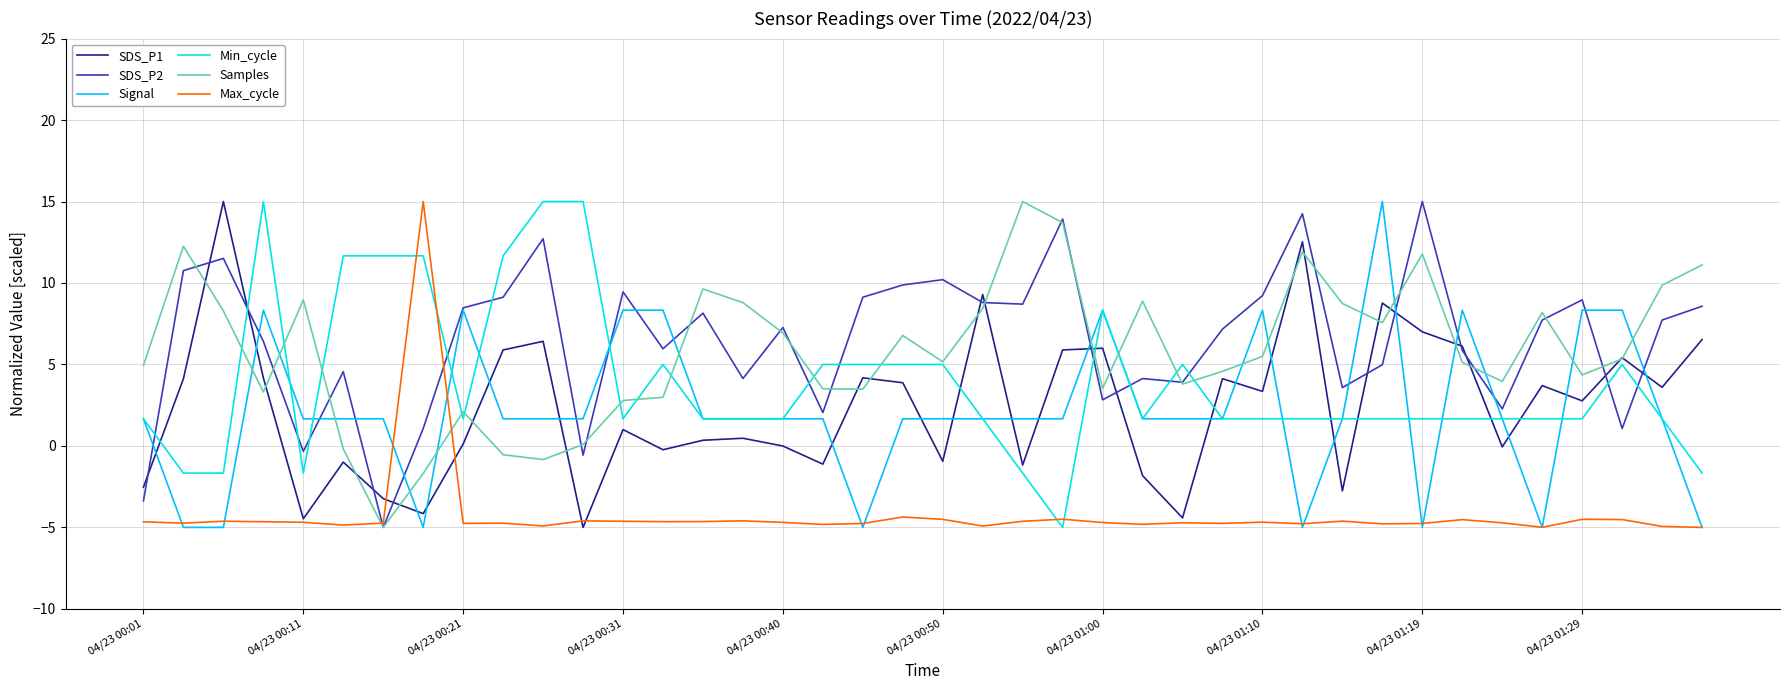

What is the difference between the maximum and minimum values in the SDS_P1 series?

20.0